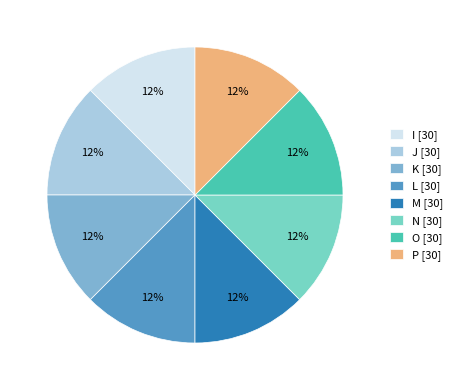

To the nearest percent, what is the combined percentage of O [30] and K [30]?

25%